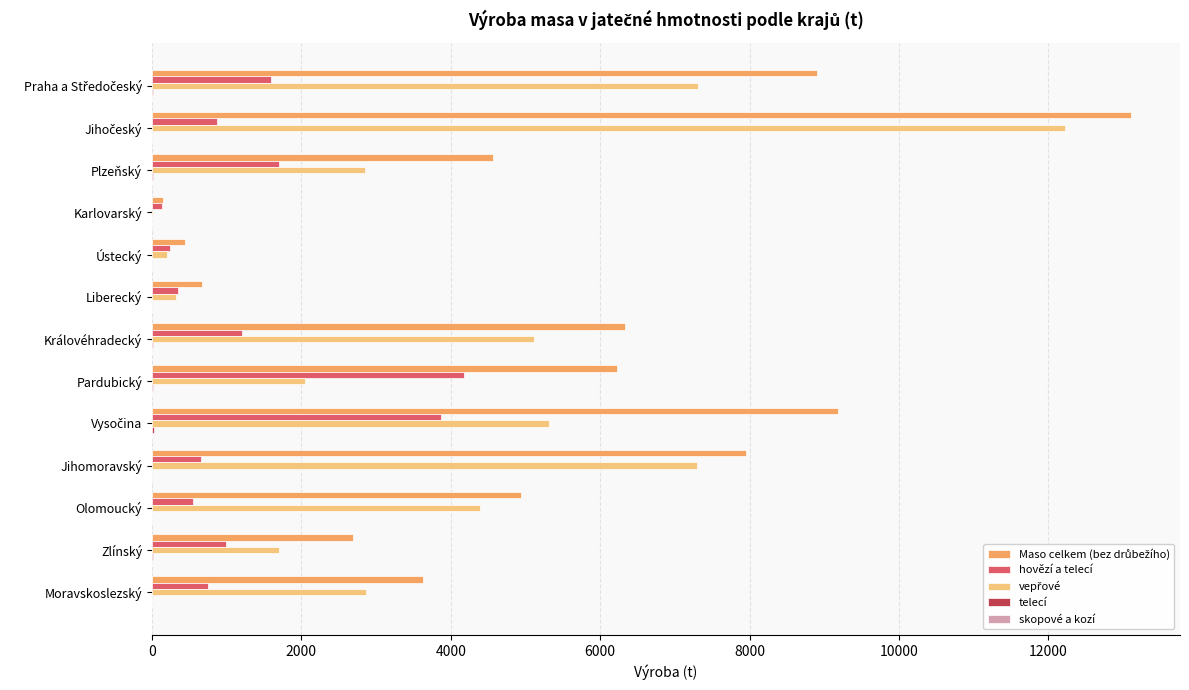

What is the maximum value shown in the chart?

13105